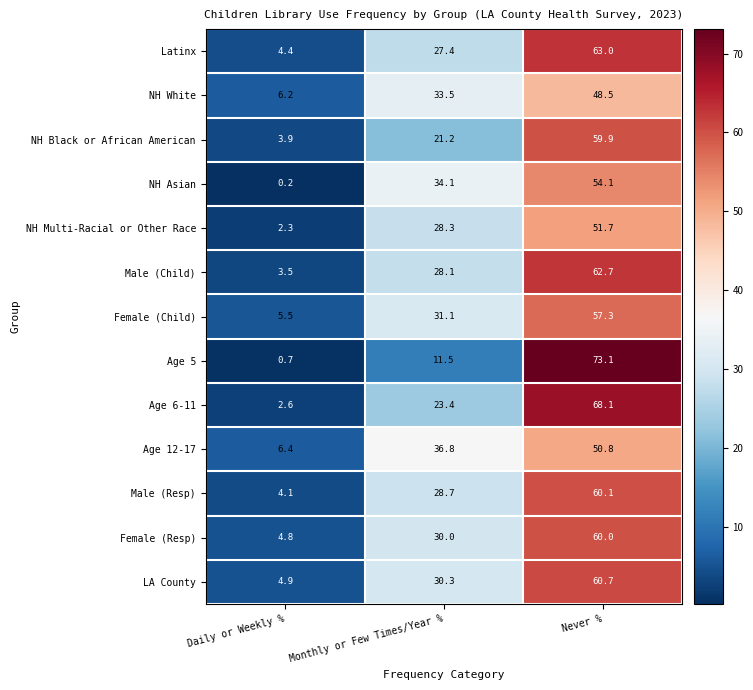

Where does the Latinx series first go above 27?

Monthly or Few Times/Year %